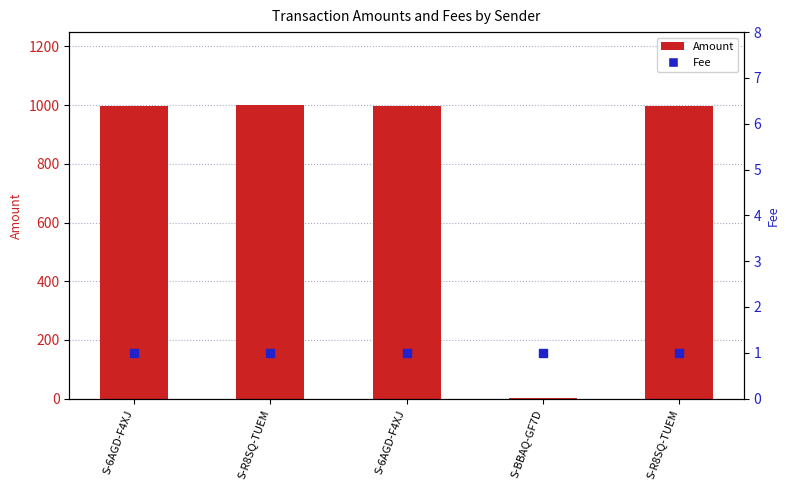

What are all the series names shown in the legend?

Amount, Fee